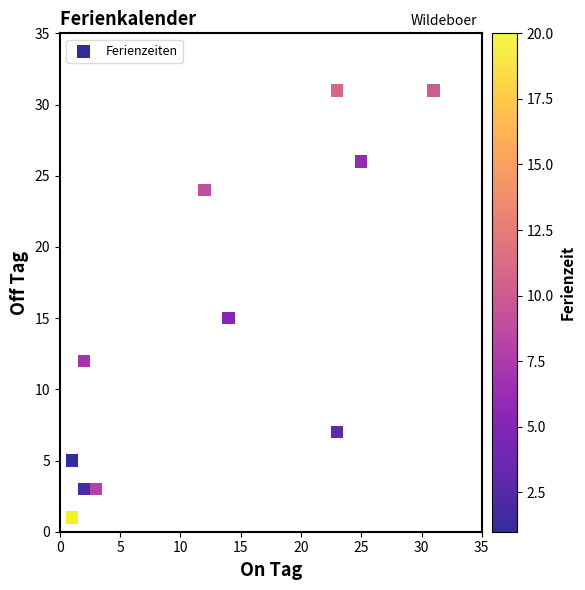

What Y value in the scatter plot is closest to 16?

15